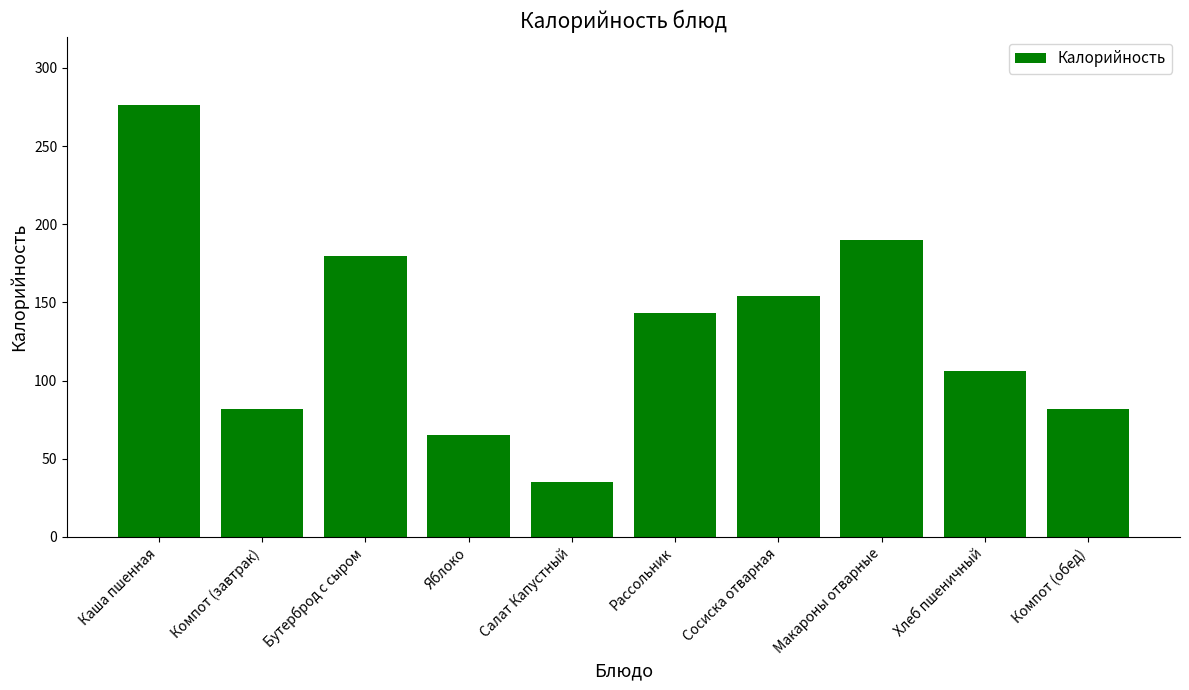

At which label is the value closest to 155?

Сосиска отварная